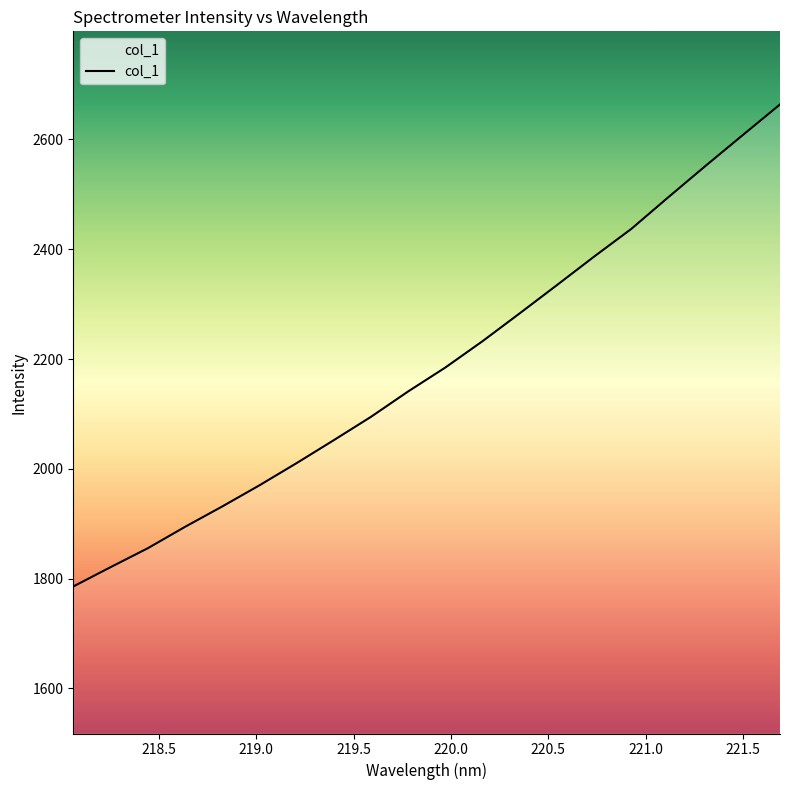

What is the greatest value displayed?

2663.8